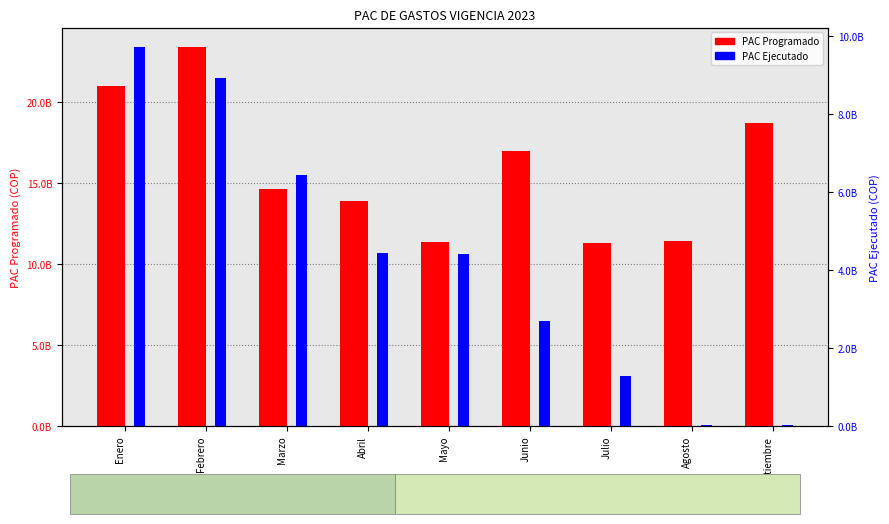

Is it true that PAC Programado equals 26968316573.1 at Septiembre?

False